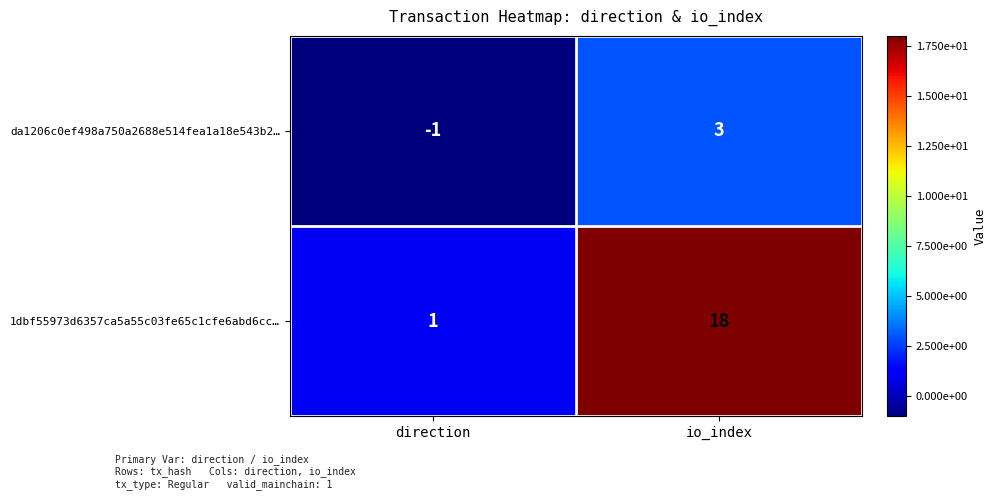

What is the approximate value of 1dbf55973d6357ca5a55c03fe65c1cfe6abd6cc… at io_index?

18